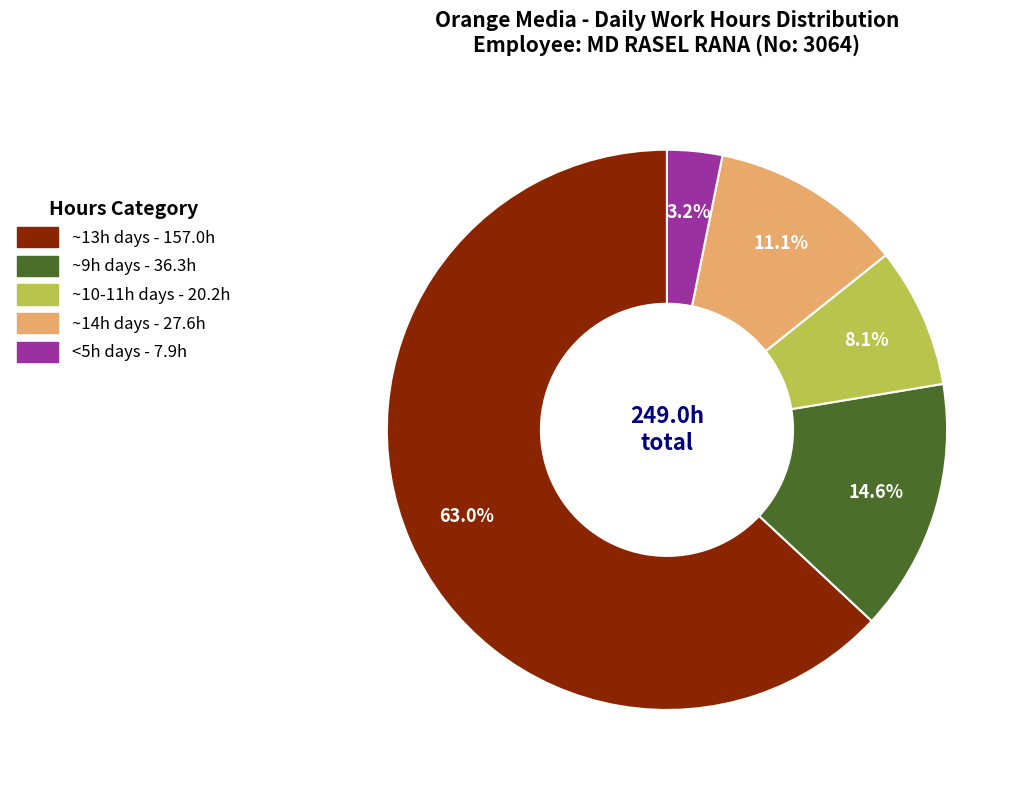

Does any single category account for the majority?

Yes